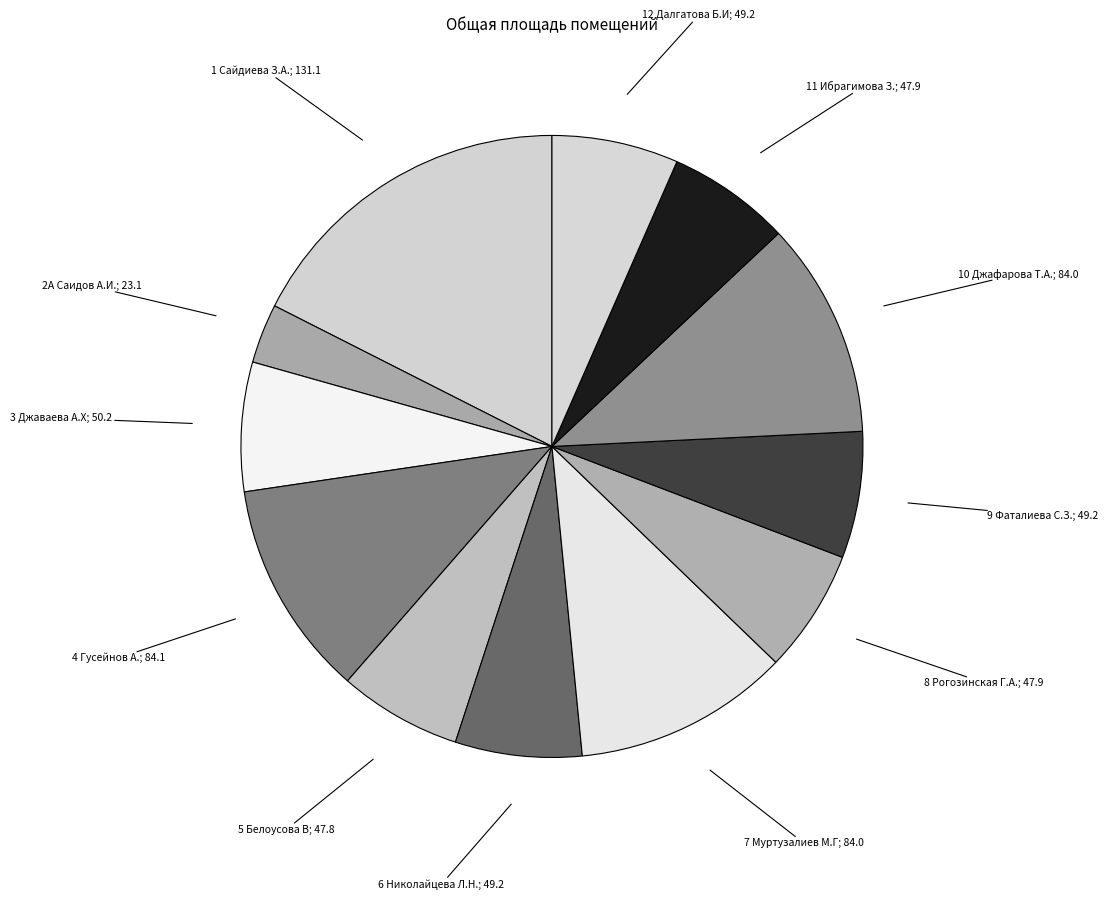

How many segments does this pie chart have?

12